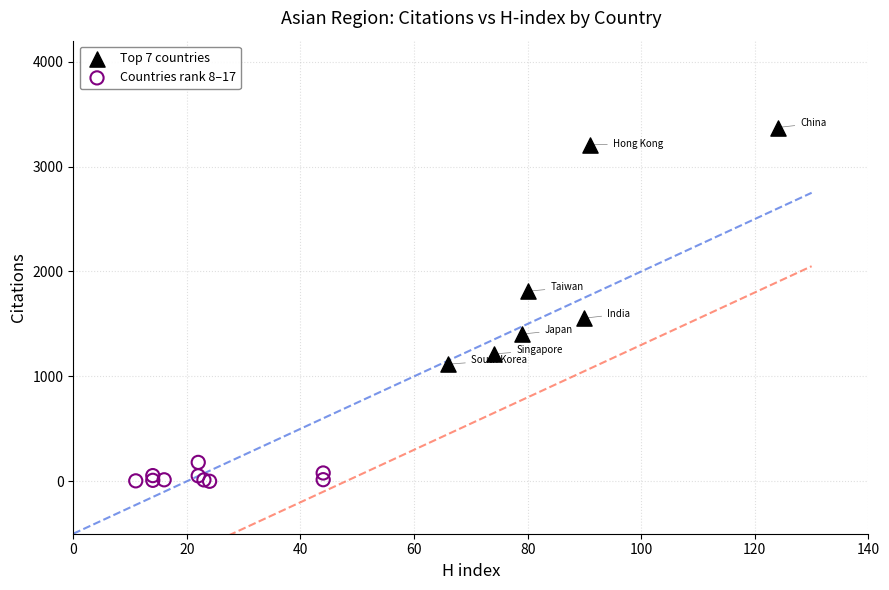

Which series has the largest Y range (max minus min)?

Top 7 countries